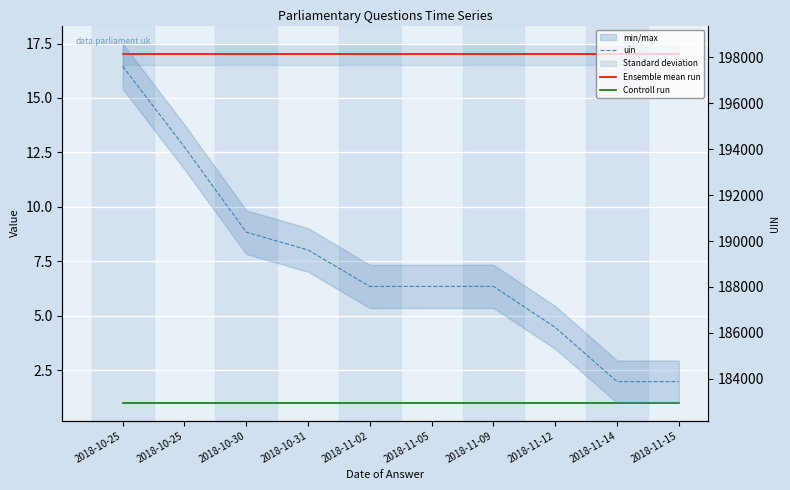

True or false: uin and Ensemble mean run cross at least once.

False